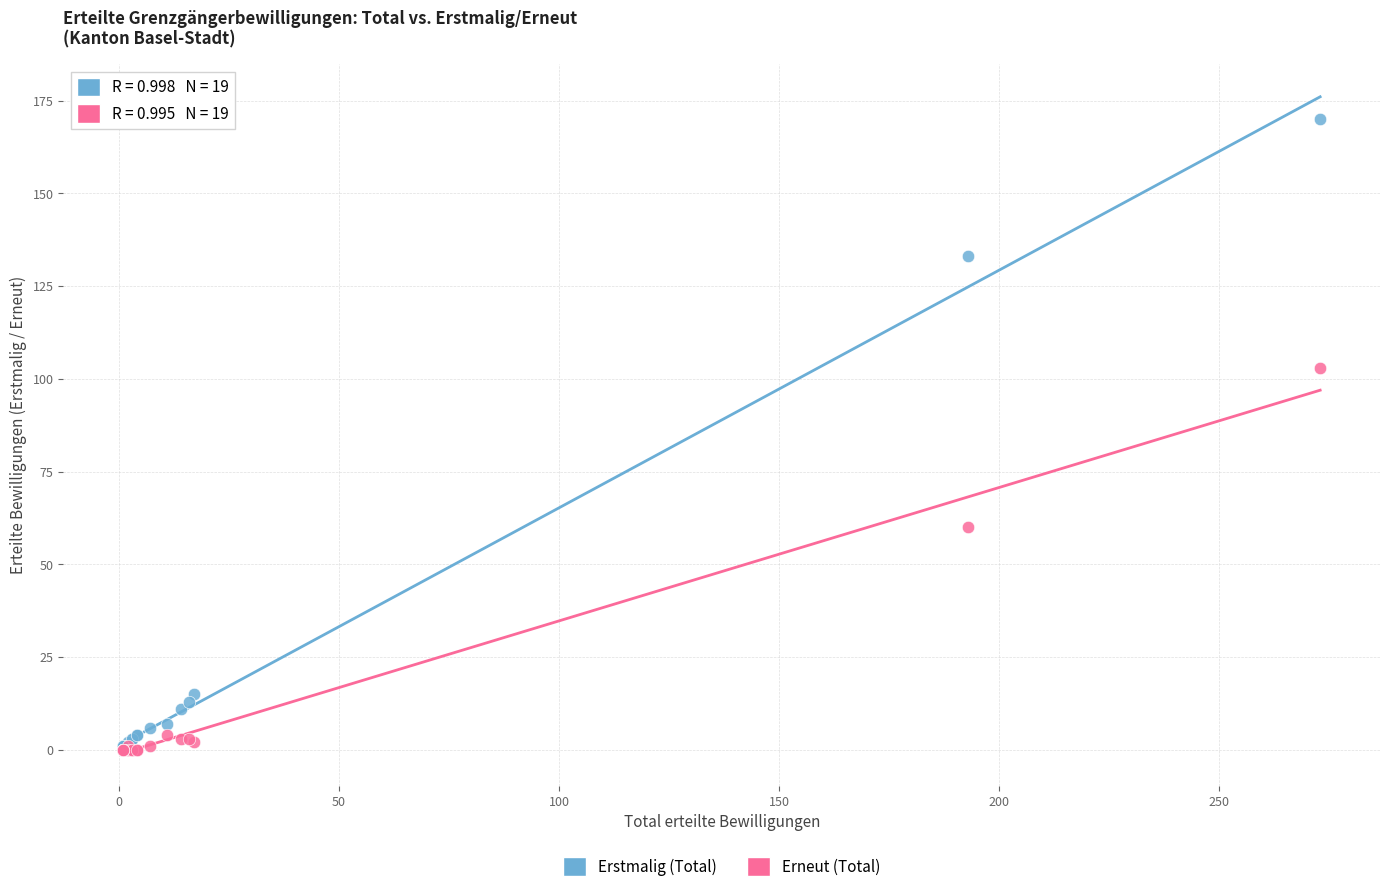

Across all series, what Y value is closest to 85?

103